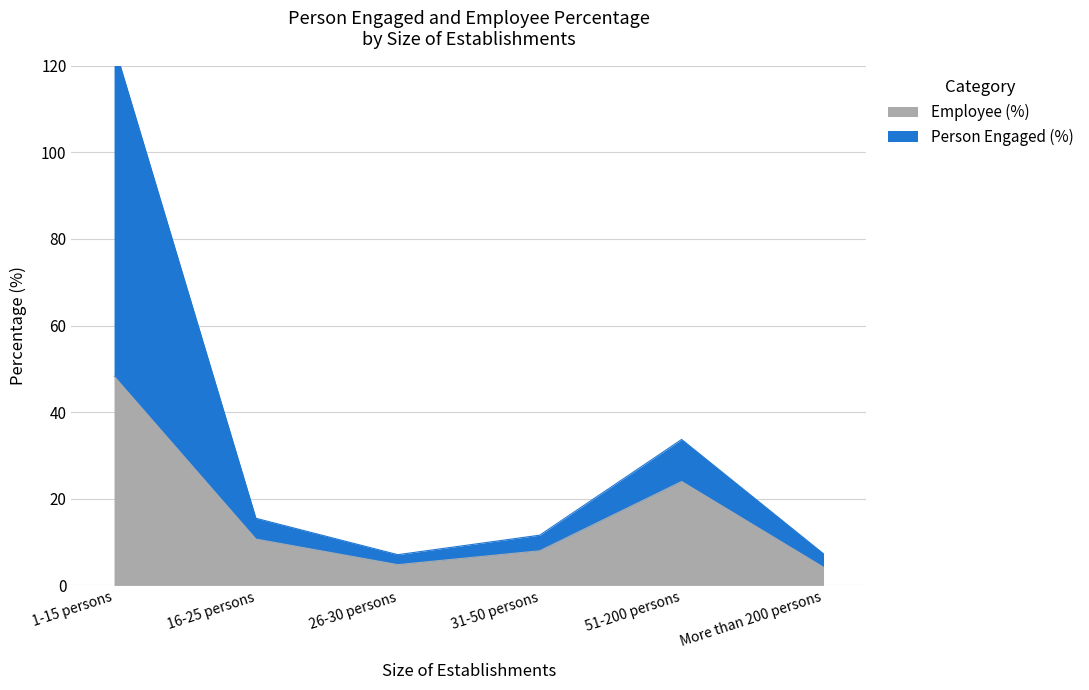

True or false: Employee (%) has more than 1 points higher than both neighbors.

False